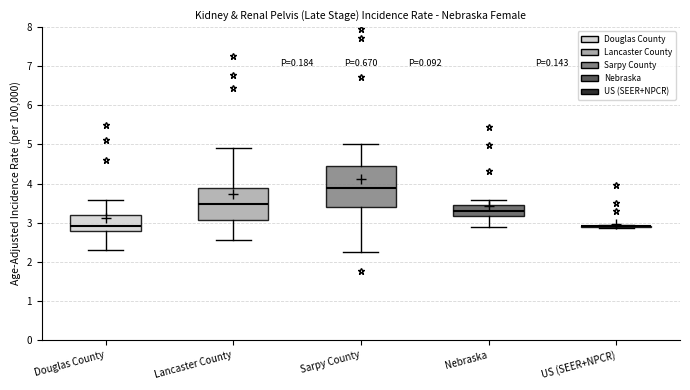

Where does the median line of the box for Lancaster County sit on the y-axis? The values are not printed on the chart, so give them approximately, as read against the axis.

3.5